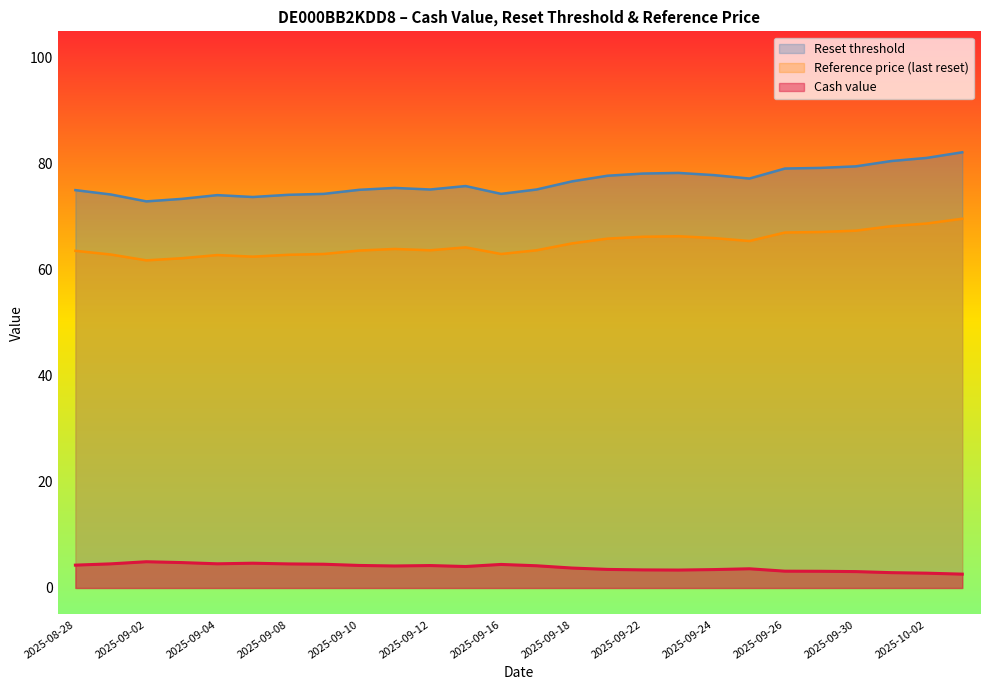

What is the minimum value for Reference price?

61.8